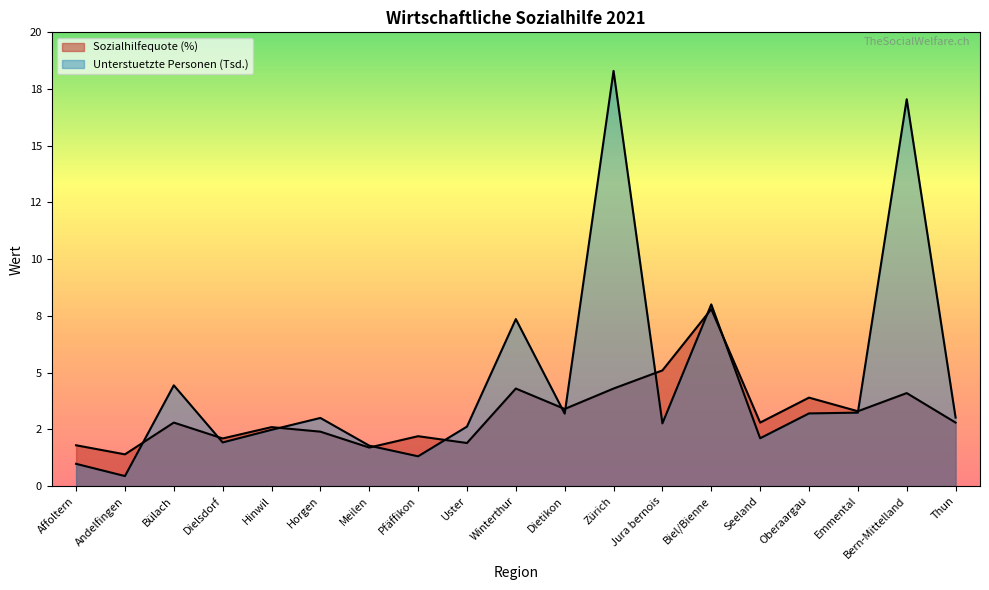

What is the sum of the Sozialhilfequote (%) values at Oberaargau and Meilen?

5.6